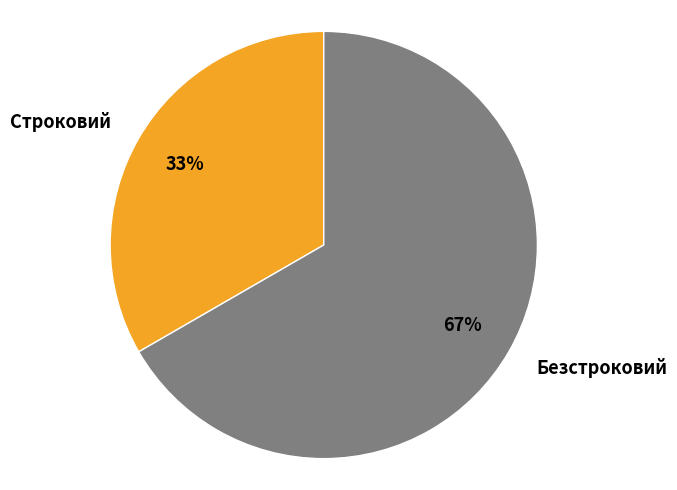

How many segments does this pie chart have?

2